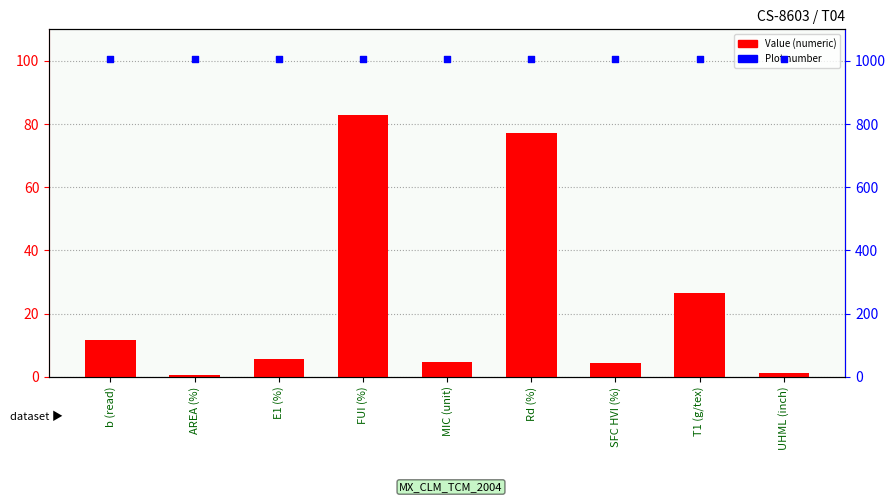

Which series has the largest total across all categories?

Plot